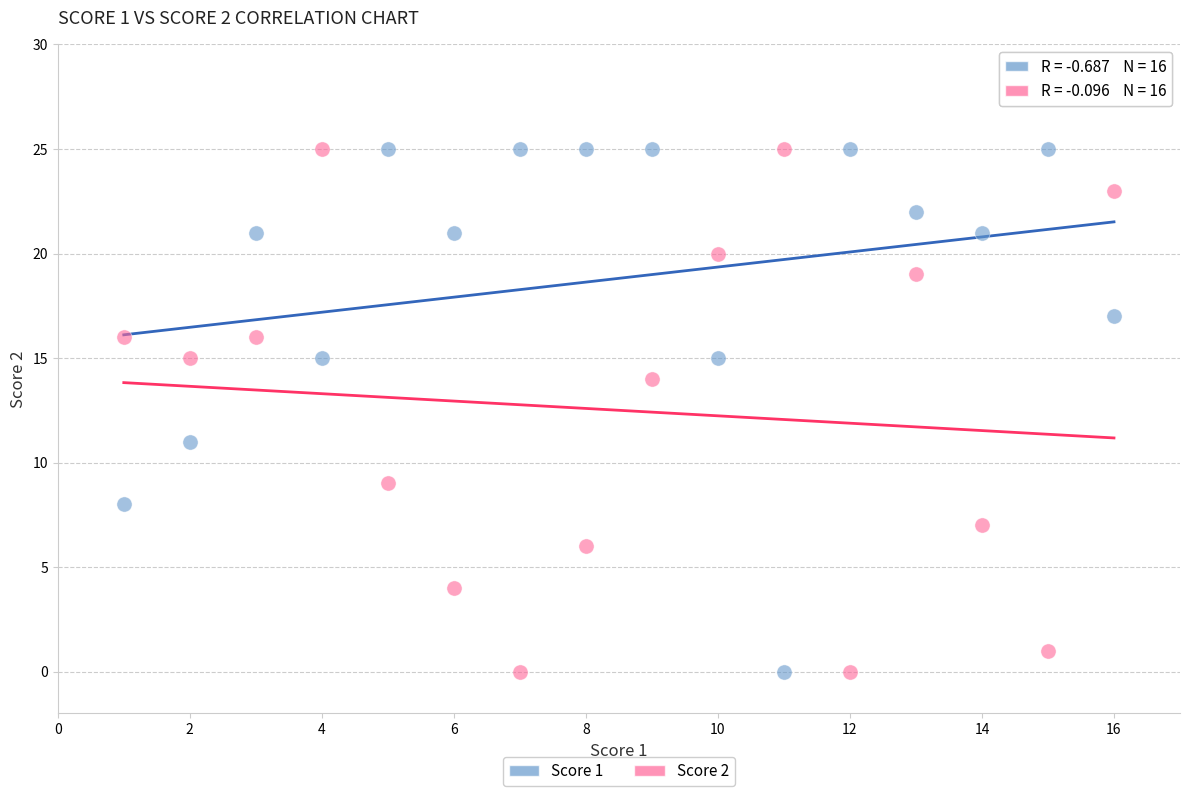

Across all data points, what is the range of Y values (max minus min)?

25